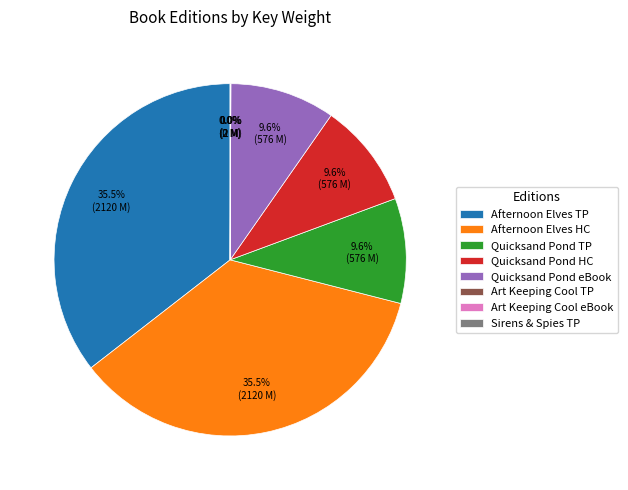

Is there a majority slice in this chart?

No